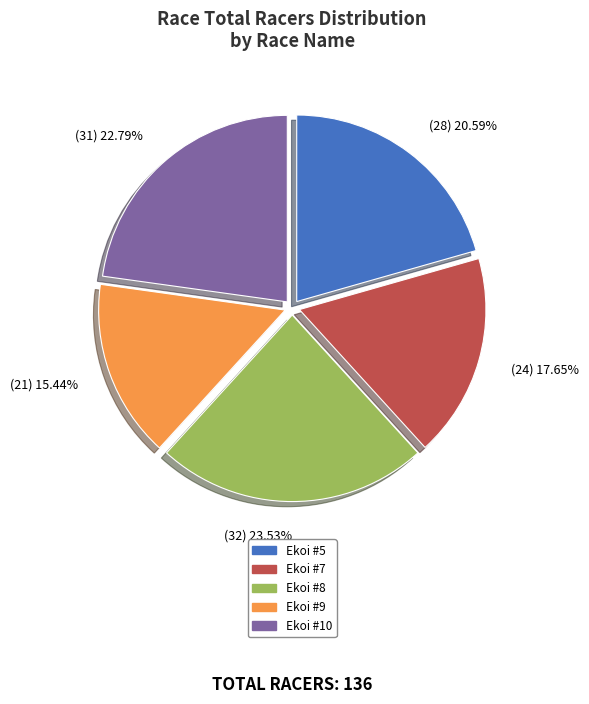

What is the largest slice in the pie chart?

Ekoi #8